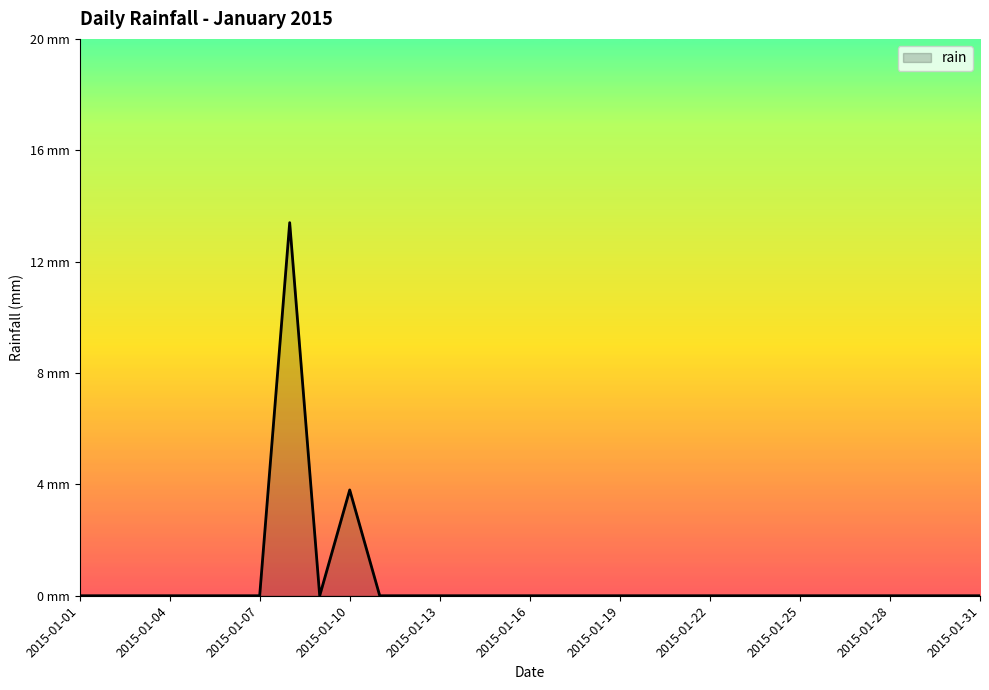

Is this an area chart (filled region under the line)?

Yes